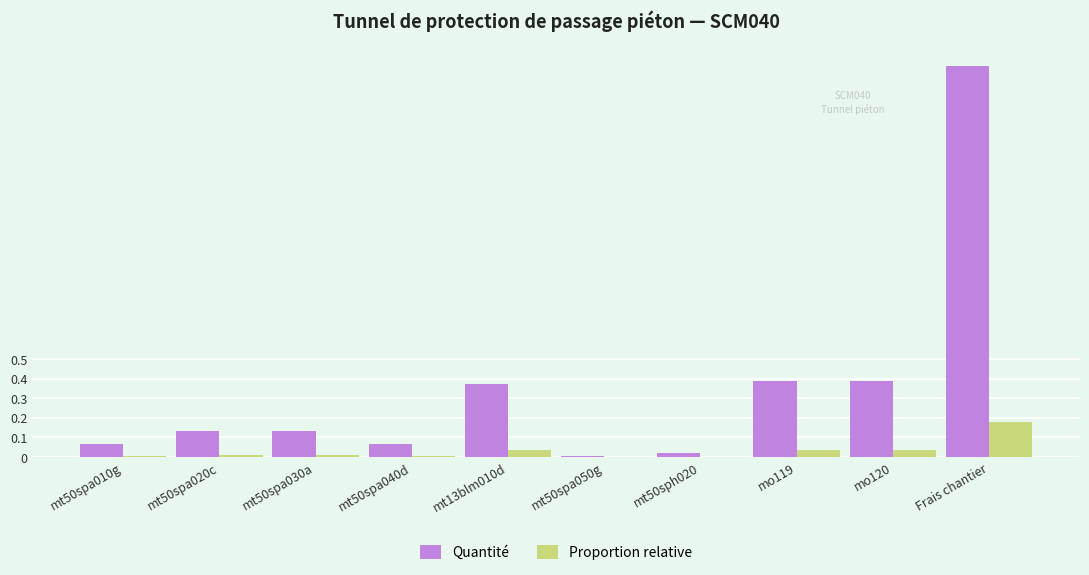

Is it true that Proportion relative equals 0.0 at mt50spa020c?

True